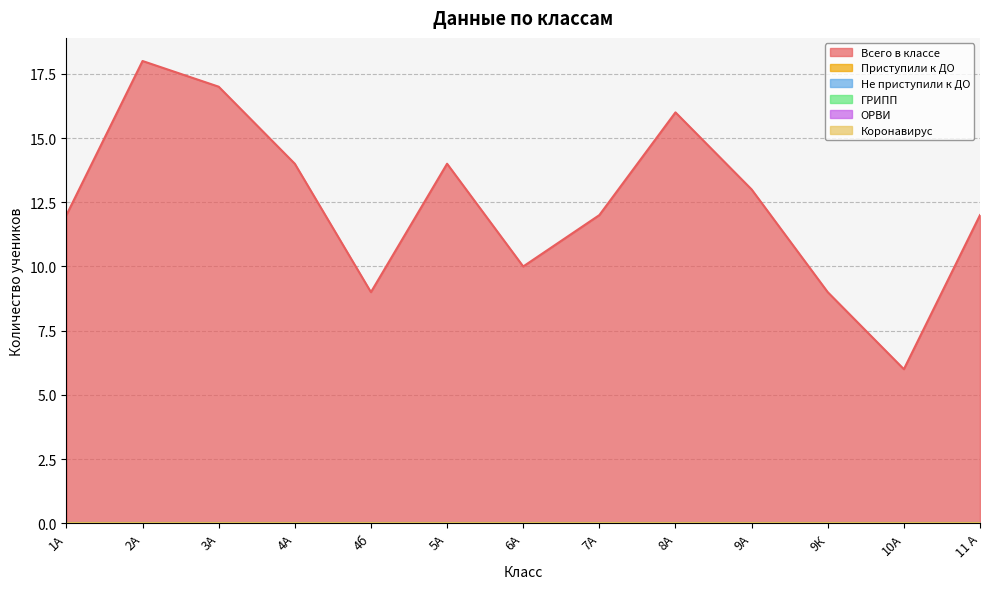

How many series are shown in this chart?

6